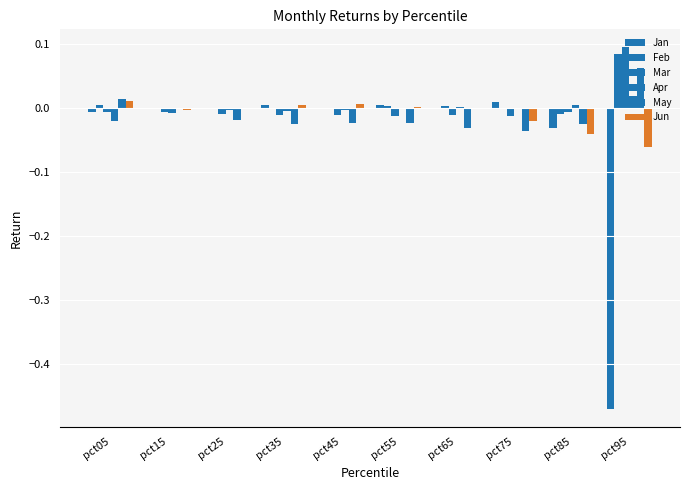

Which series changed the most between pct05 and pct15?

May